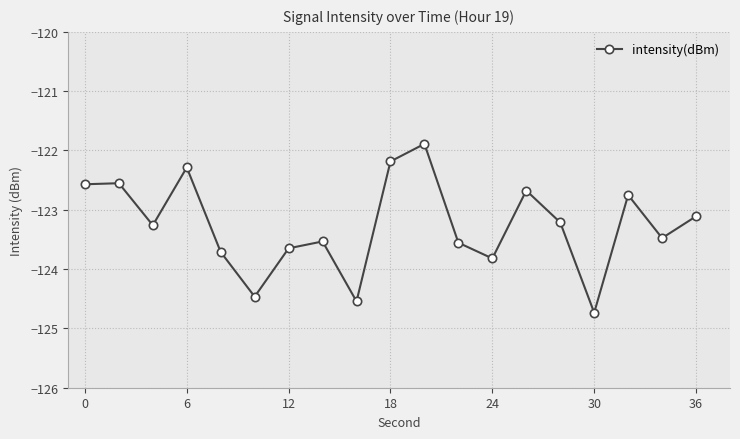

What is the difference between the maximum and second lowest values?

2.7